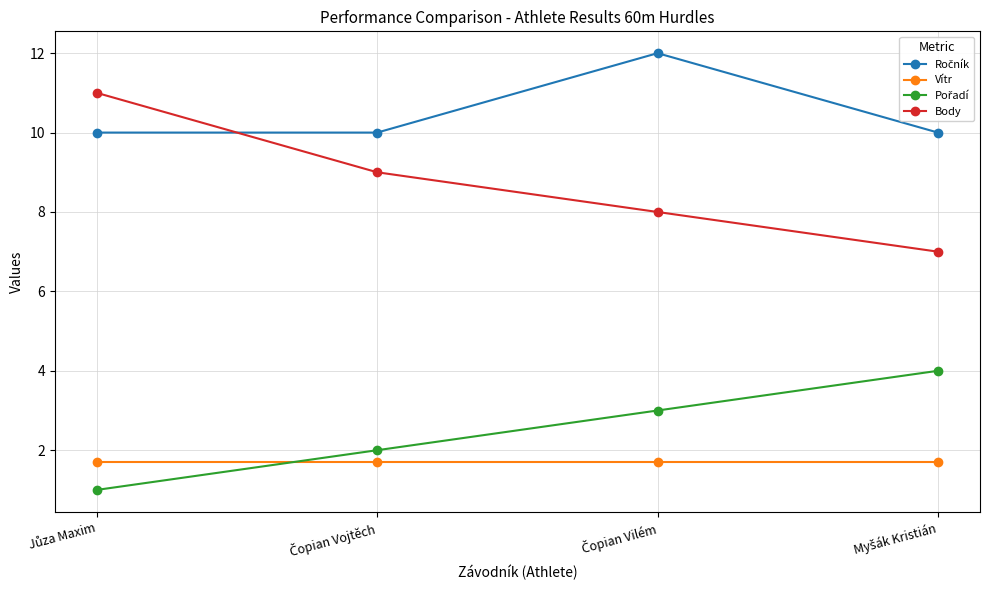

What is the value of the Vítr point at the 3rd from the left?

1.7